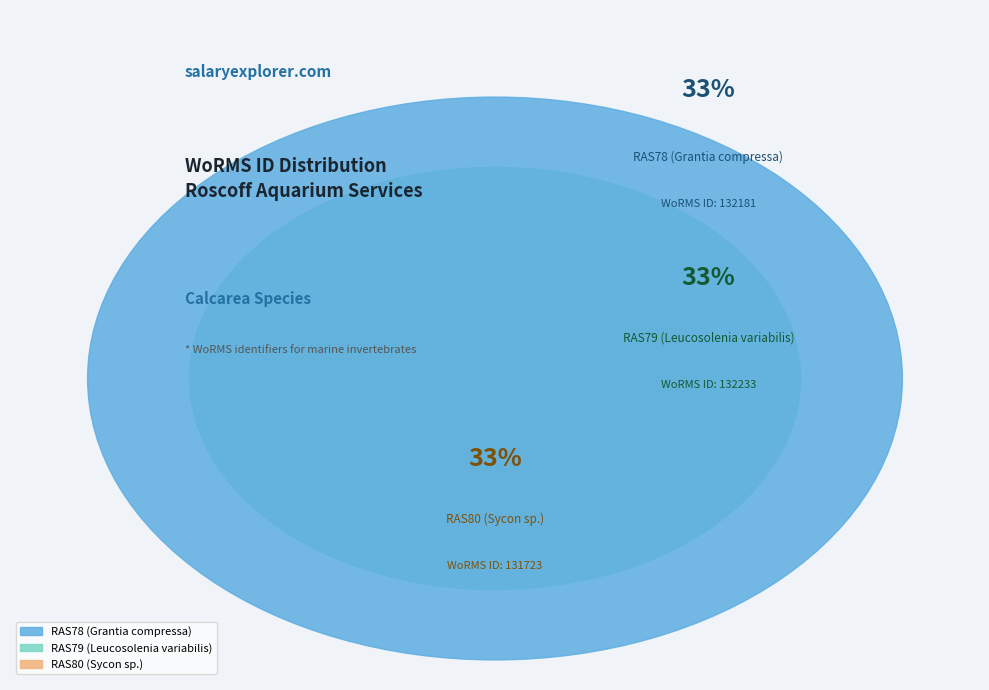

Rank the categories by value from highest to lowest.

RAS79 (Leucosolenia variabilis), RAS78 (Grantia compressa), RAS80 (Sycon sp.)